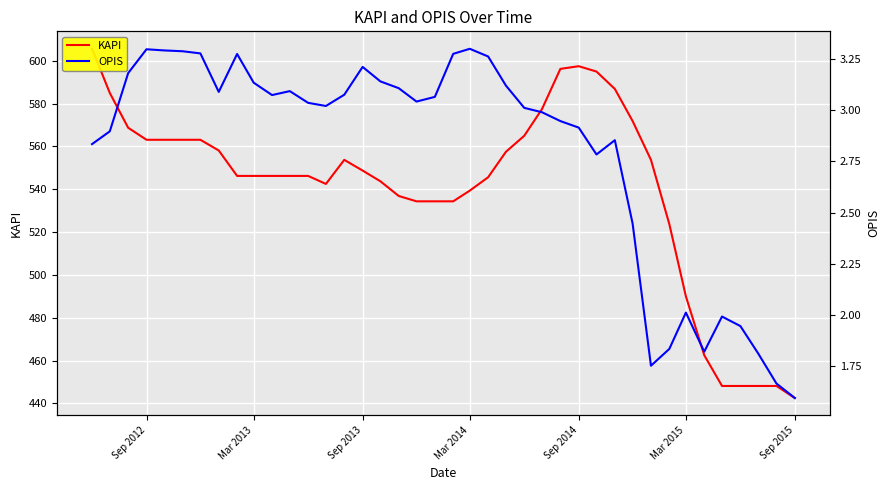

What are all the series names shown in the legend?

KAPI, OPIS